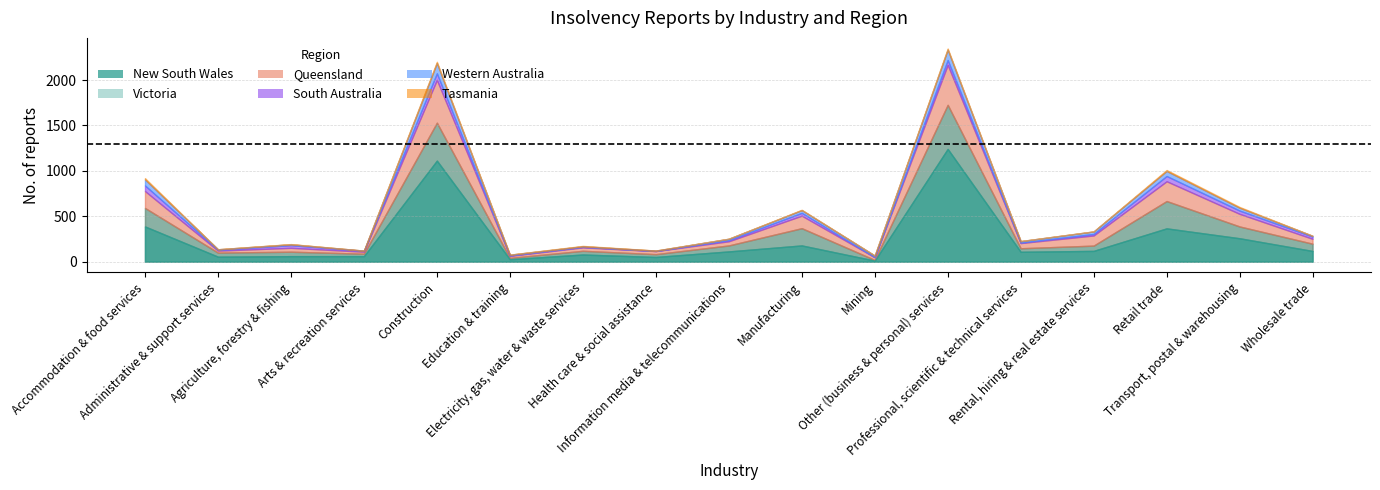

At which label does Victoria first exceed 58?

Accommodation & food services